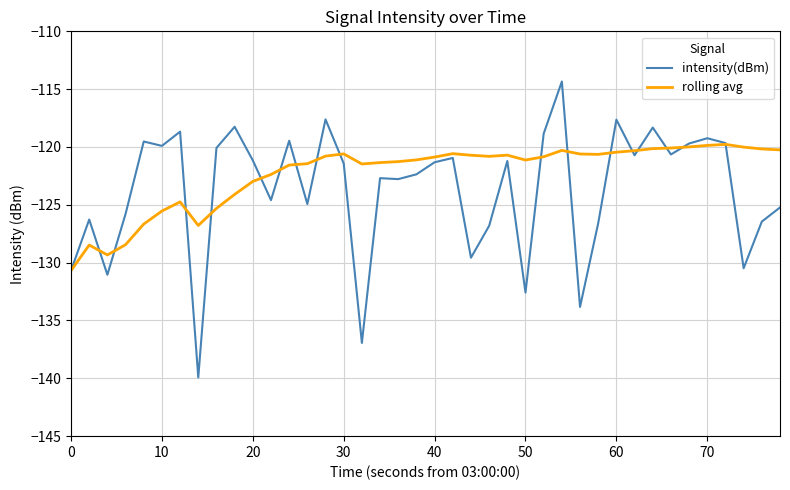

After their last crossing, which series has the higher values: intensity(dBm) or rolling avg?

rolling avg